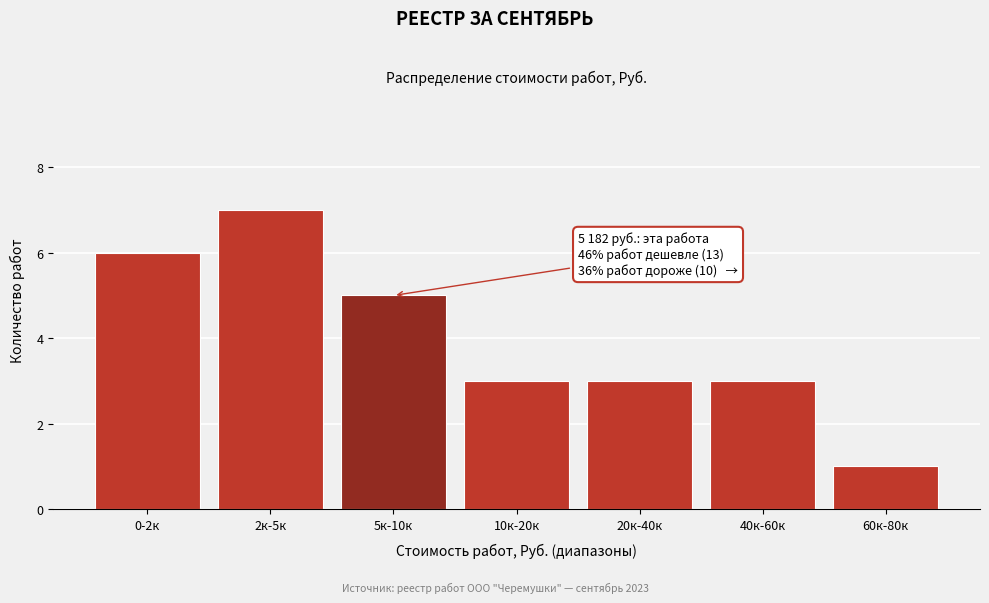

Reading left to right, transcribe all the data shown in this chart.

6	7	5	3	3	3	1